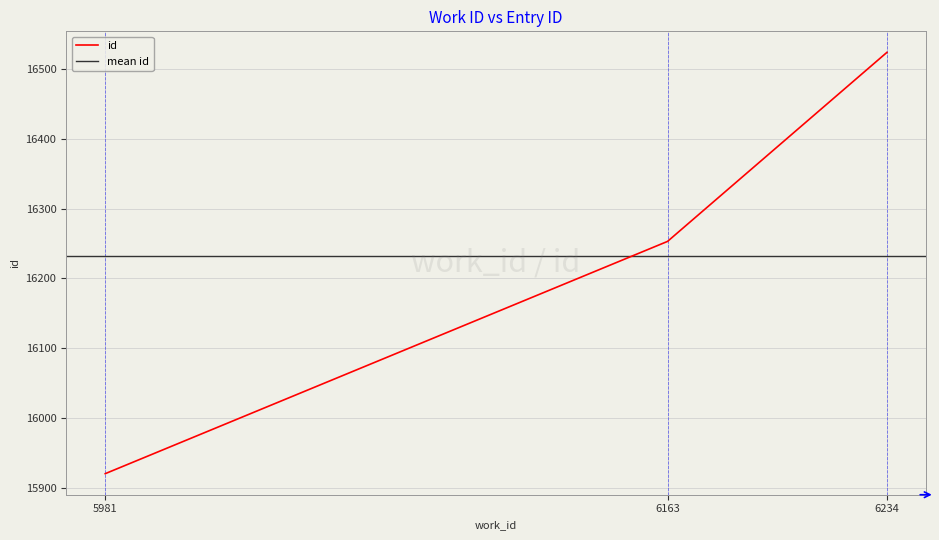

Which category has the lowest value across all series?

5981